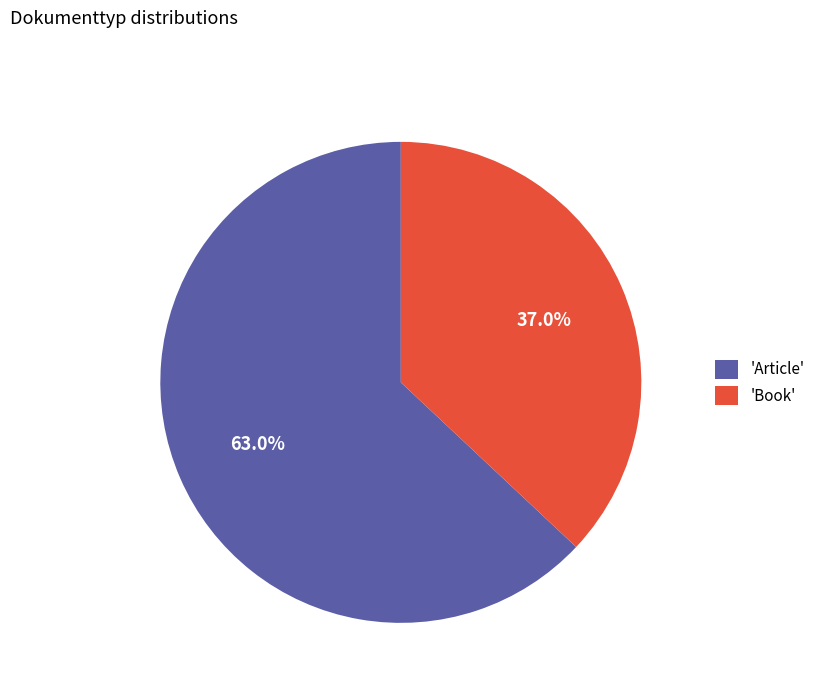

To the nearest percent, what is the average slice percentage?

50%